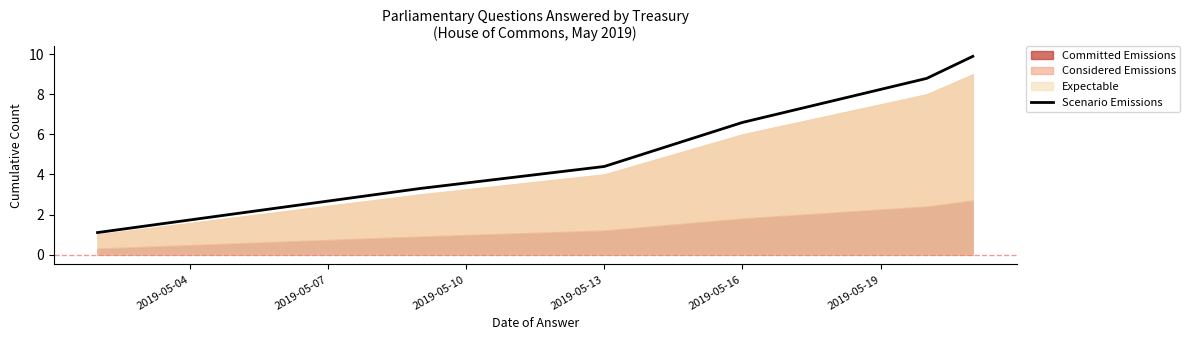

What is the value of the 5th point from the left?

8.8